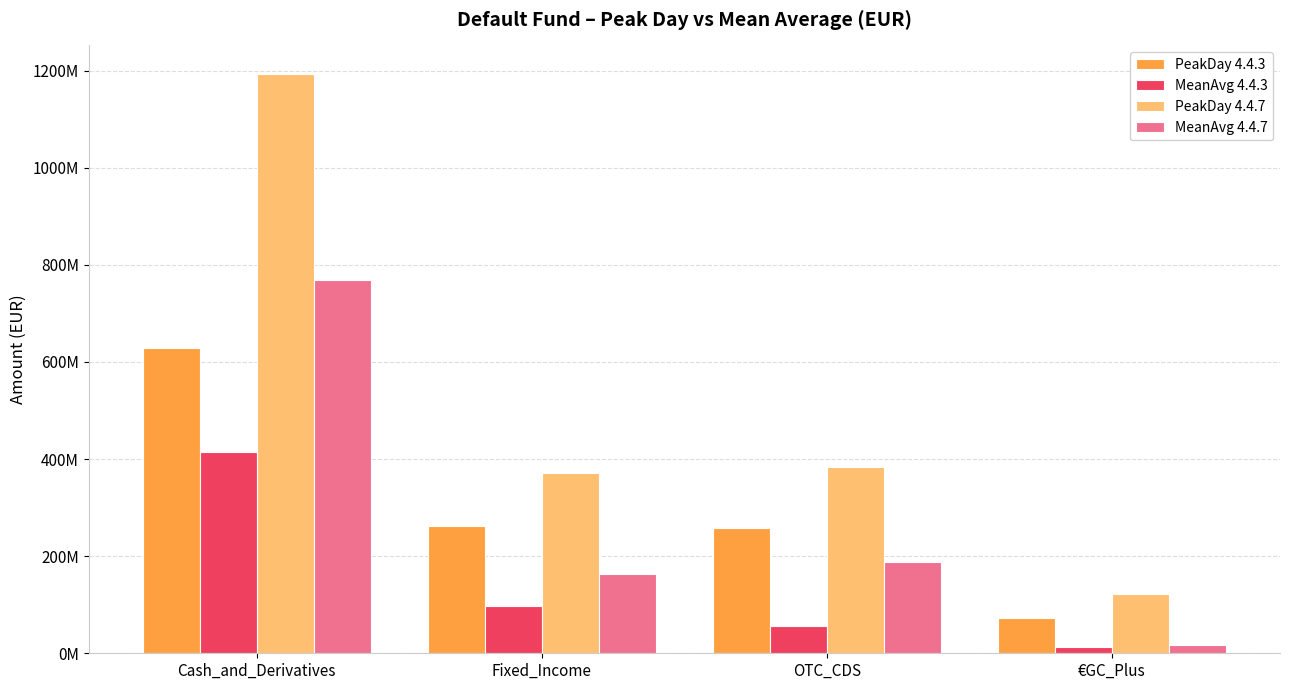

Which category has the highest value in the PeakDay 4.4.3 series?

Cash_and_Derivatives